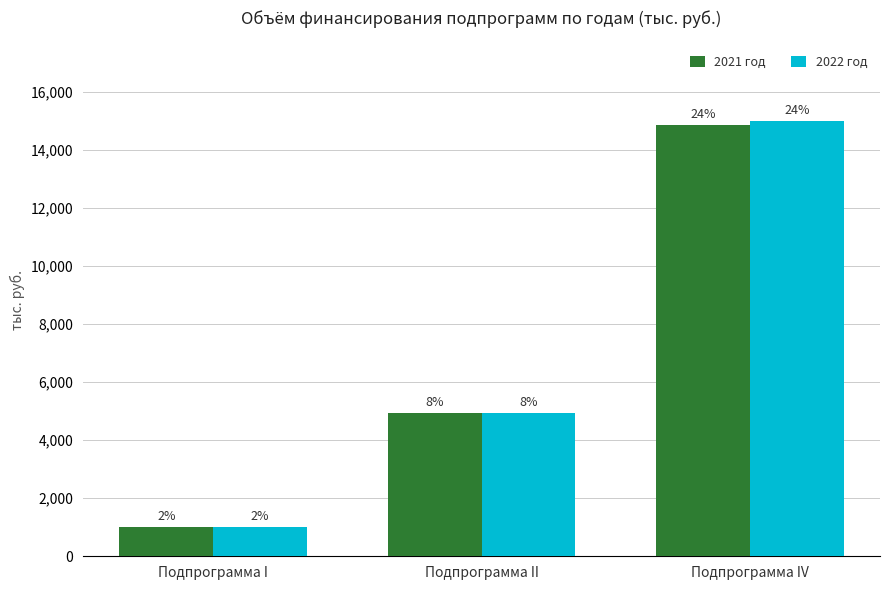

At how many categories does at least one series exceed 12234?

1